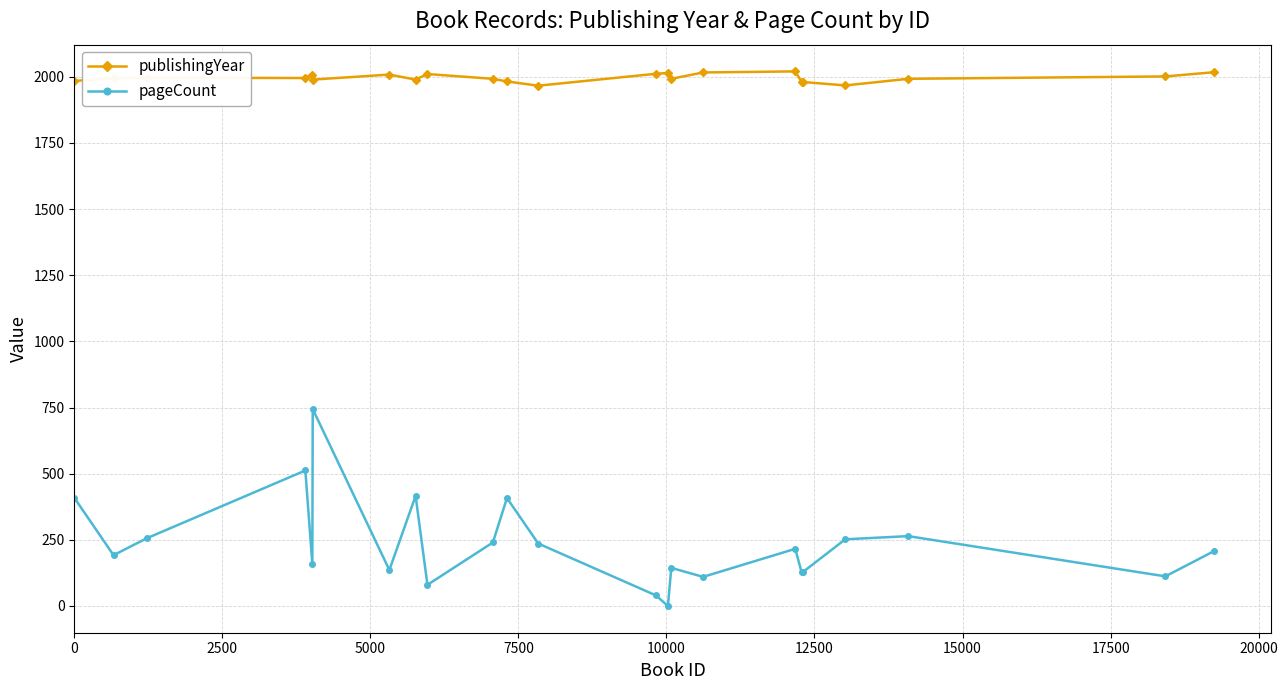

List the series in order of their peak value, lowest first.

pageCount, publishingYear